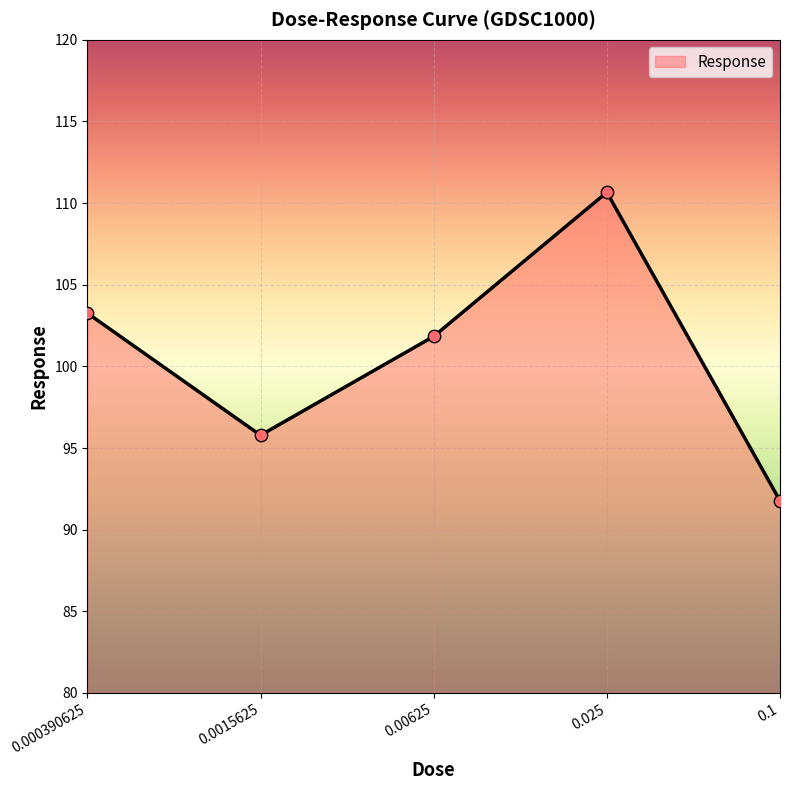

What is the change in value from 0.000390625 to 0.025?

+7.4